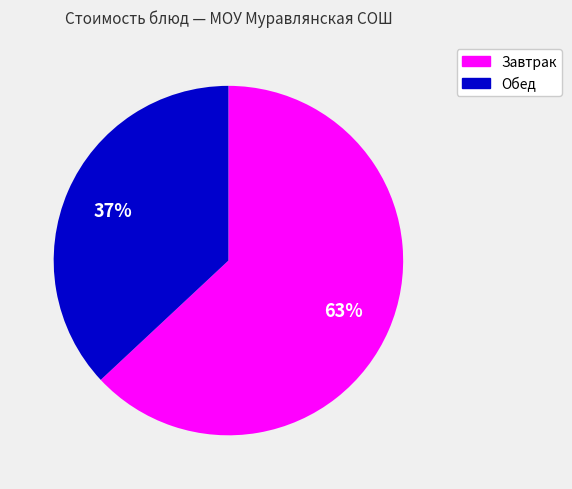

To the nearest percent, what is the difference between the largest and smallest slice percentages?

26%